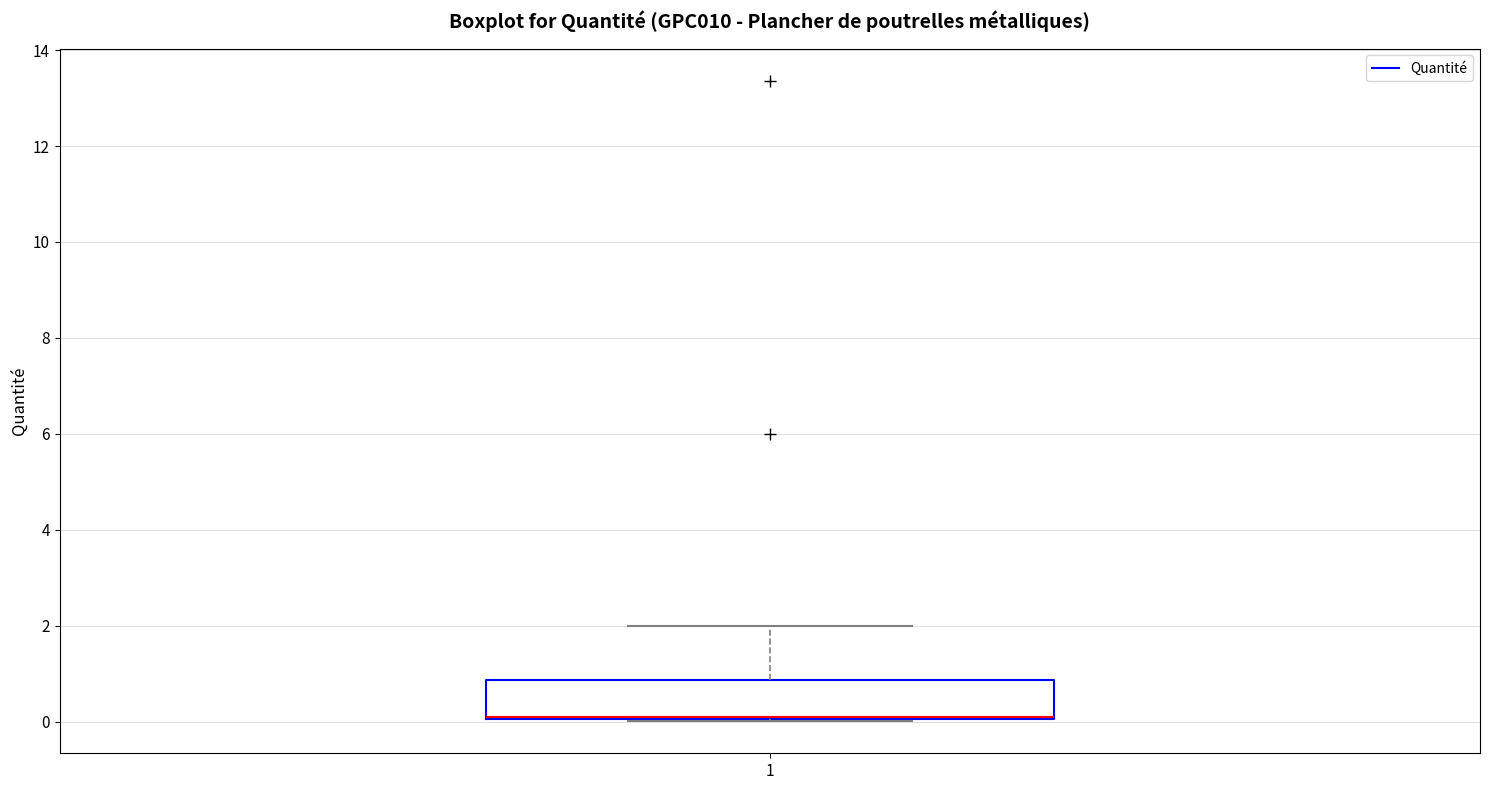

Transcribe this box plot: give where the median line is, the range the box spans, and where the two whiskers end, as read against the y-axis. The values are not printed on the chart, so give them approximately, as read against the axis.

median 0.0 (drawn on the box's lower edge), box 0.0 to 0.8, whiskers 0.0 to 2.0